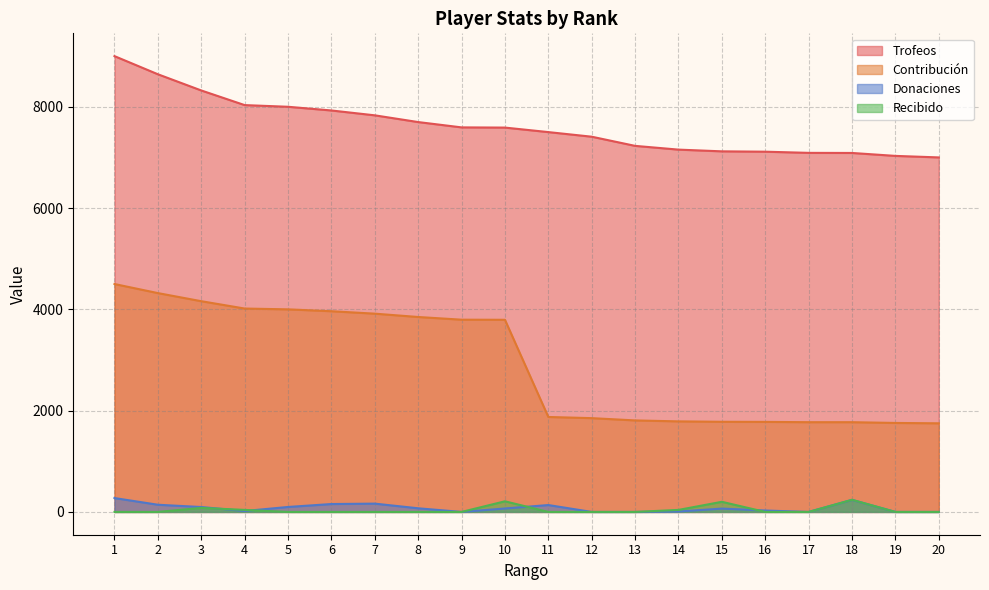

True or false: Trofeos has a value of 7409 at 12.

True